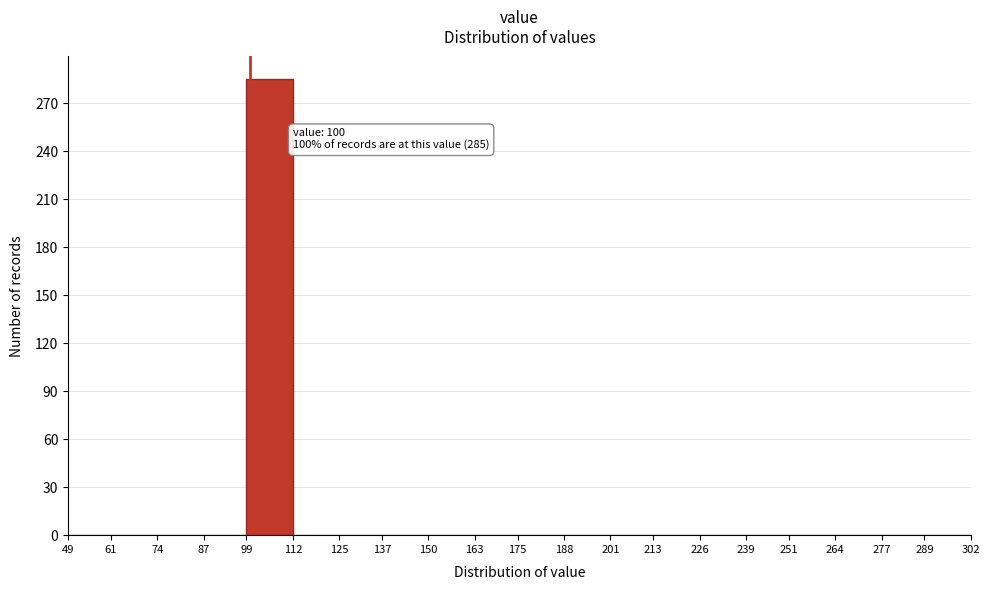

Over which range of the x-axis is the bar tallest?

99 to 112